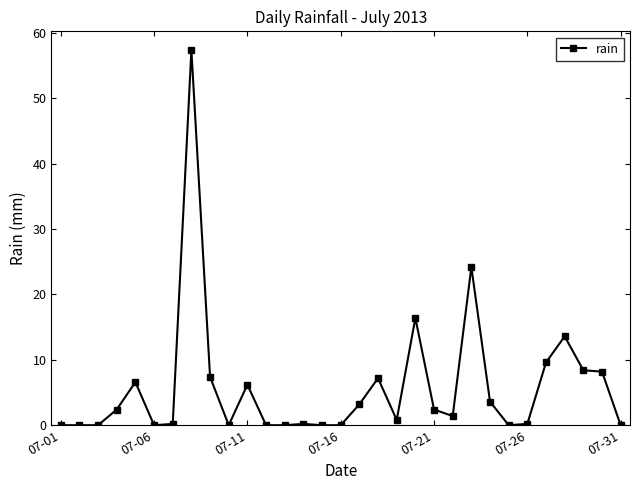

What is the difference between the maximum and minimum values?

57.4